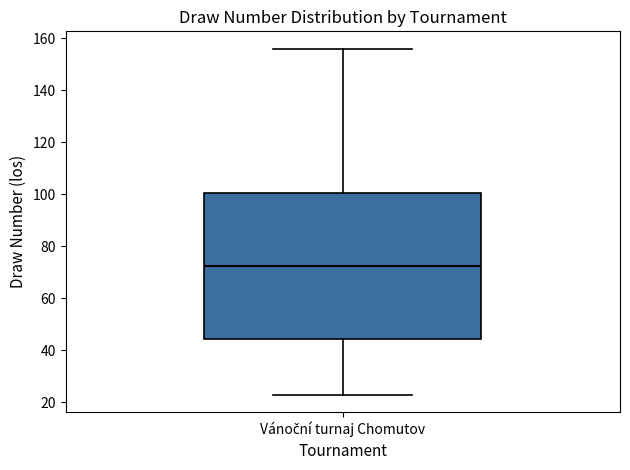

Read this box plot against the y-axis: the position of the median line, the range covered by the box, and the ends of both whiskers. The values are not printed on the chart, so give them approximately, as read against the axis.

median 72, box 44 to 100, whiskers 24 to 156